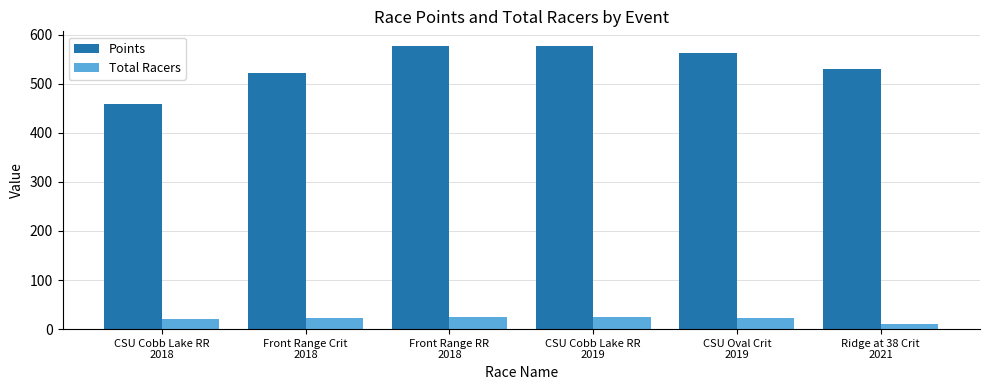

What is the value of the Total Racers bar at the 5th from the left?

23.0